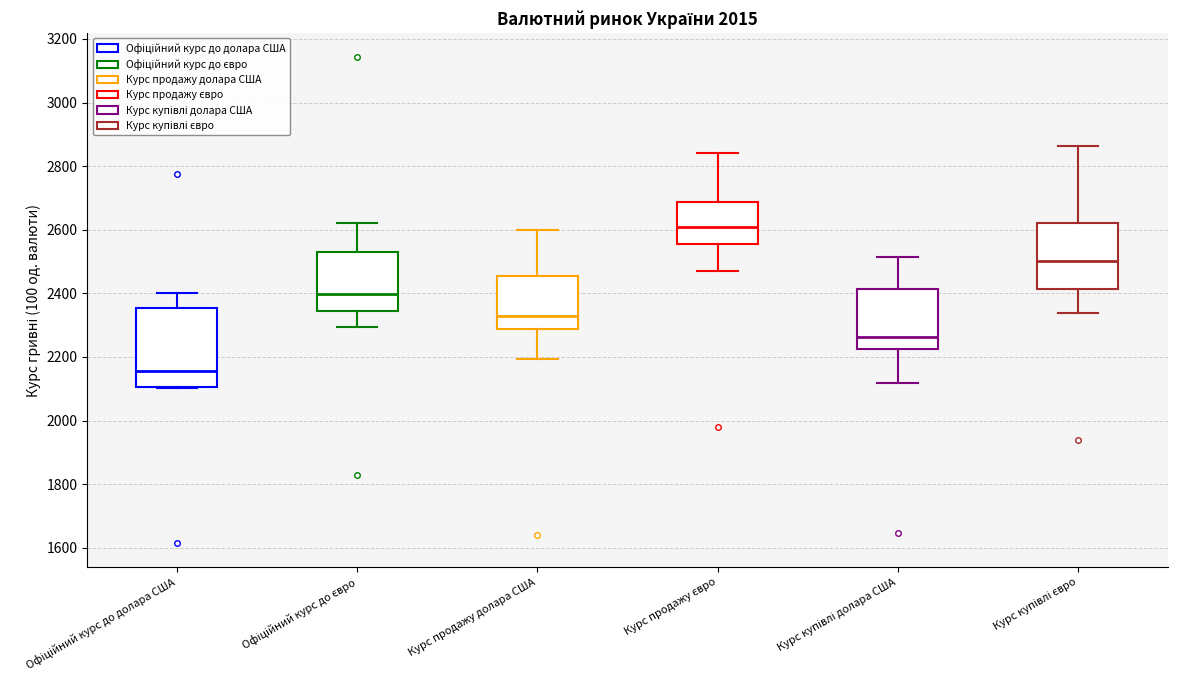

Which box has the highest median line?

Курс продажу євро